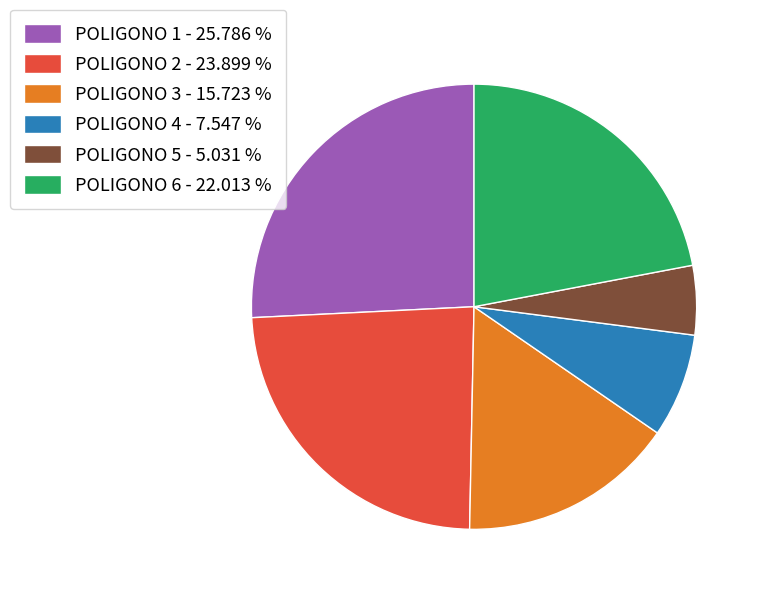

What is the ratio of the value at POLIGONO 3 - 15.723 % to the value at POLIGONO 5 - 5.031 %?

3.1